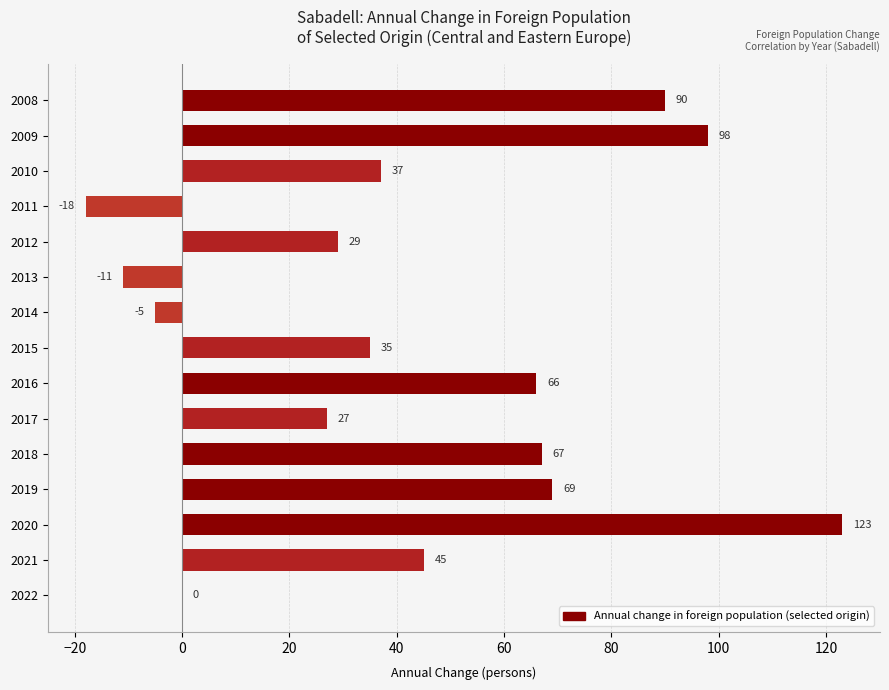

Which category has the highest value across all series?

2020